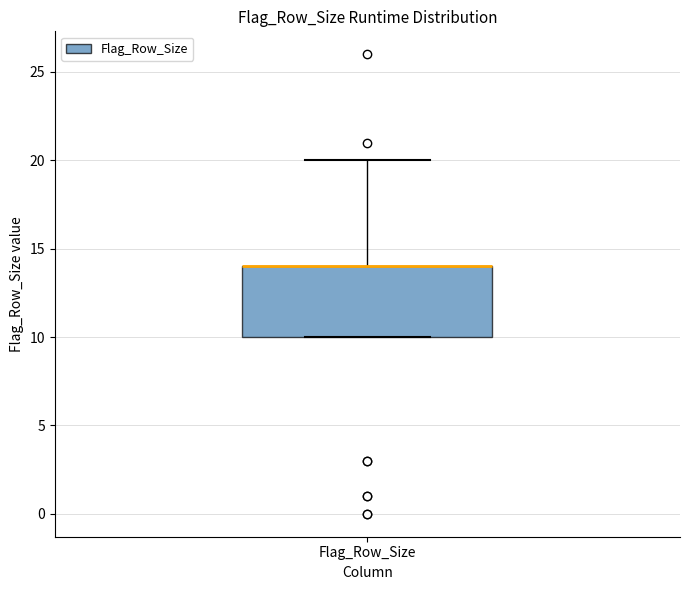

Where is the lower edge of the box for Flag_Row_Size on the y-axis? The values are not printed on the chart, so give them approximately, as read against the axis.

10